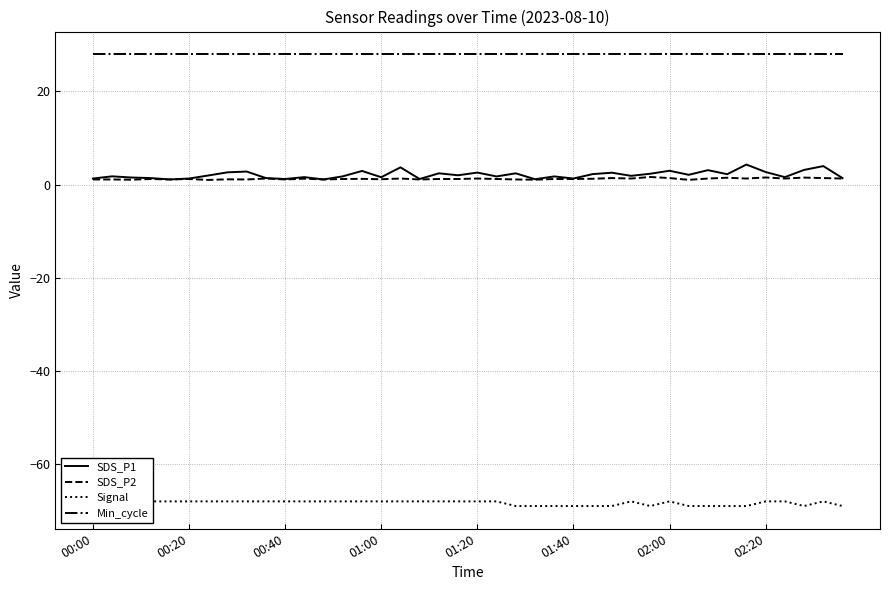

Is it true that Min_cycle equals 40.2 at 00:00?

False